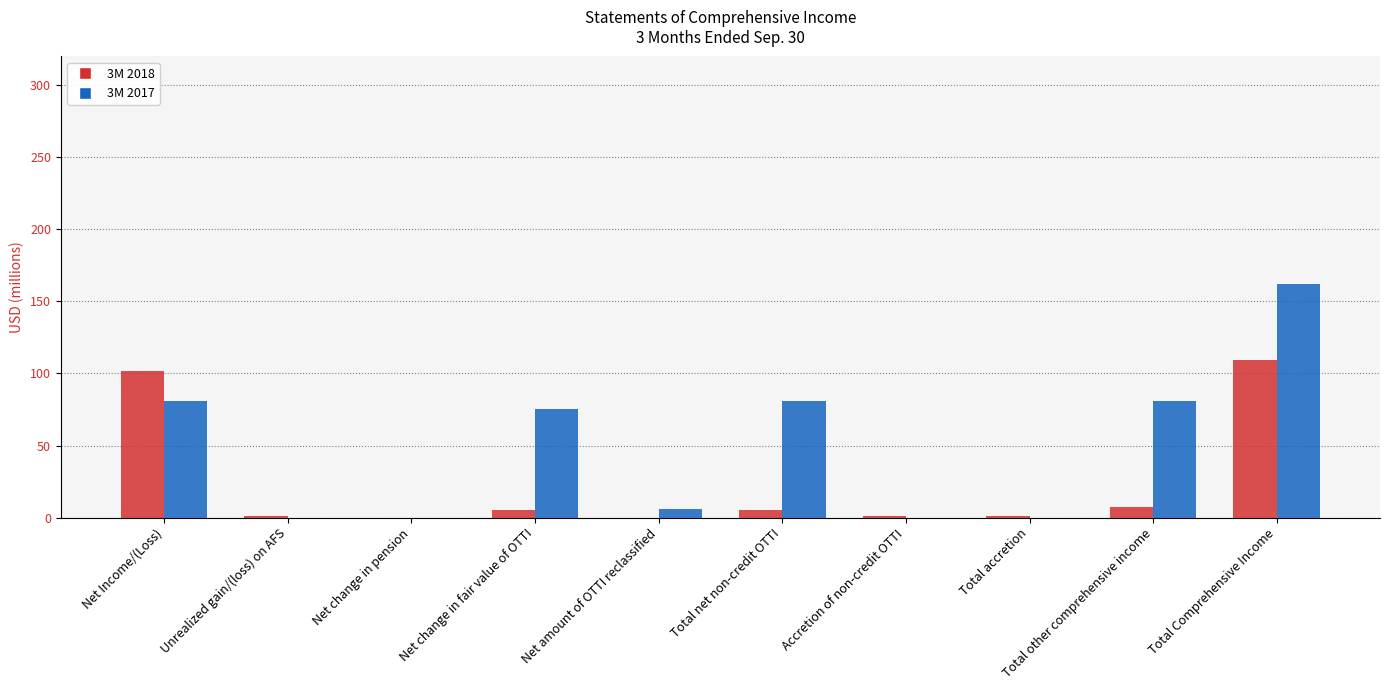

Is it true that 3M 2017 equals 37 at Total other comprehensive income?

False